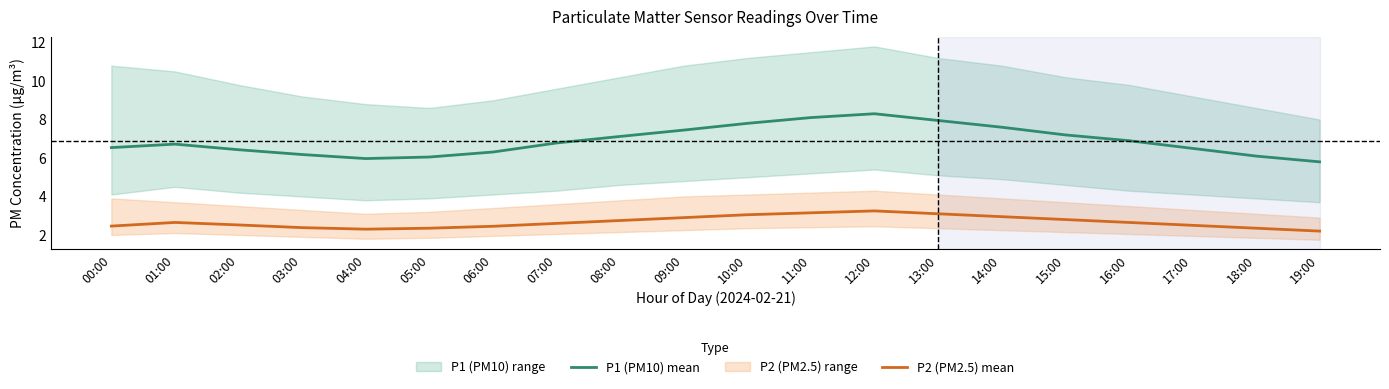

True or false: P2 (PM2.5) mean and P1 (PM10) mean intersect in this chart.

False